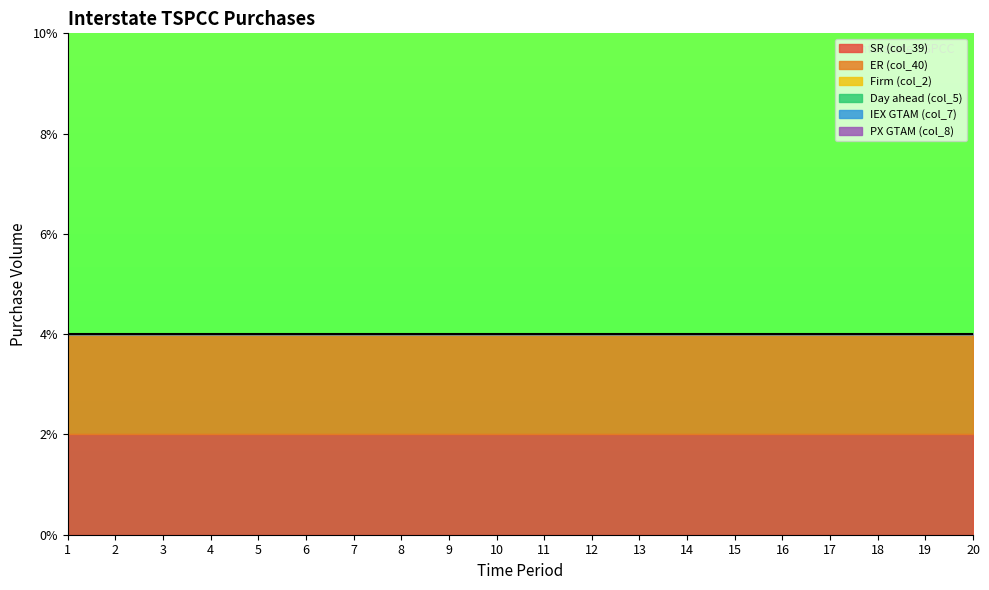

At which category is the sum across all series the highest?

1